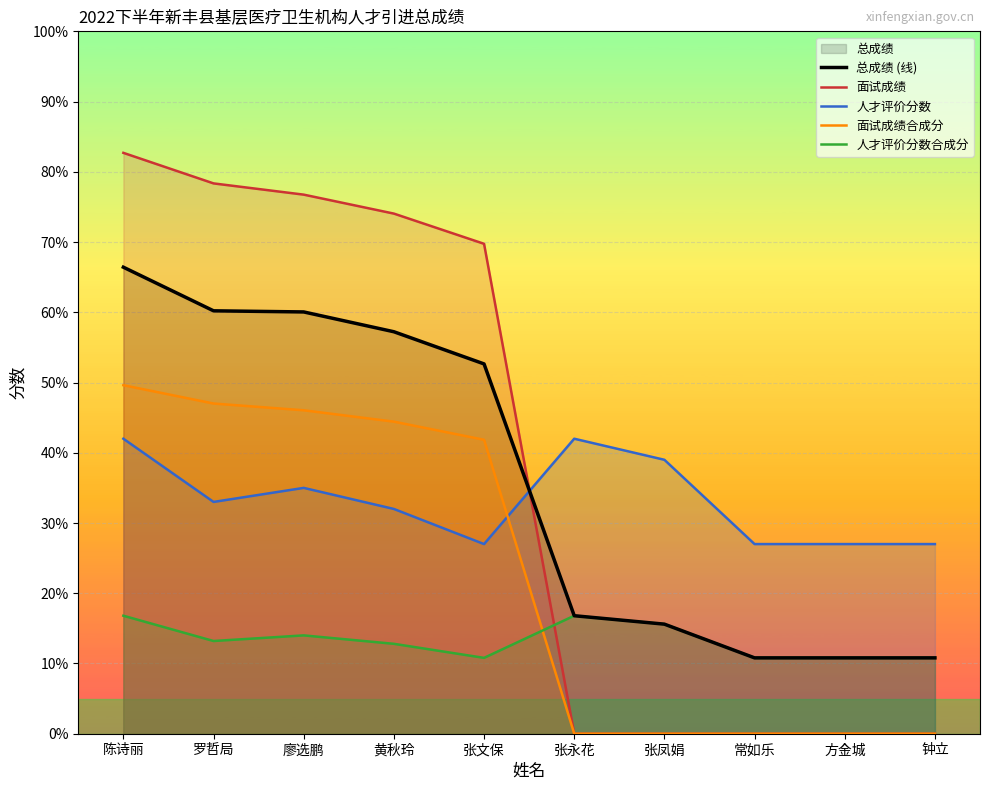

What is the value of the 人才评价分数合成分 point at the 4th from the left?

12.8